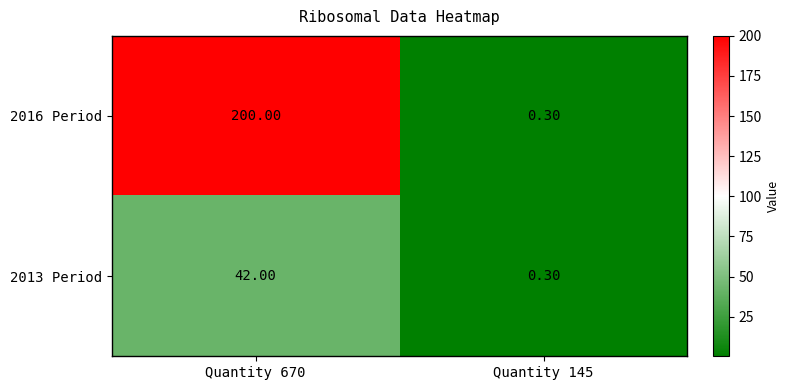

What is the total value across all series at Quantity 145?

0.6